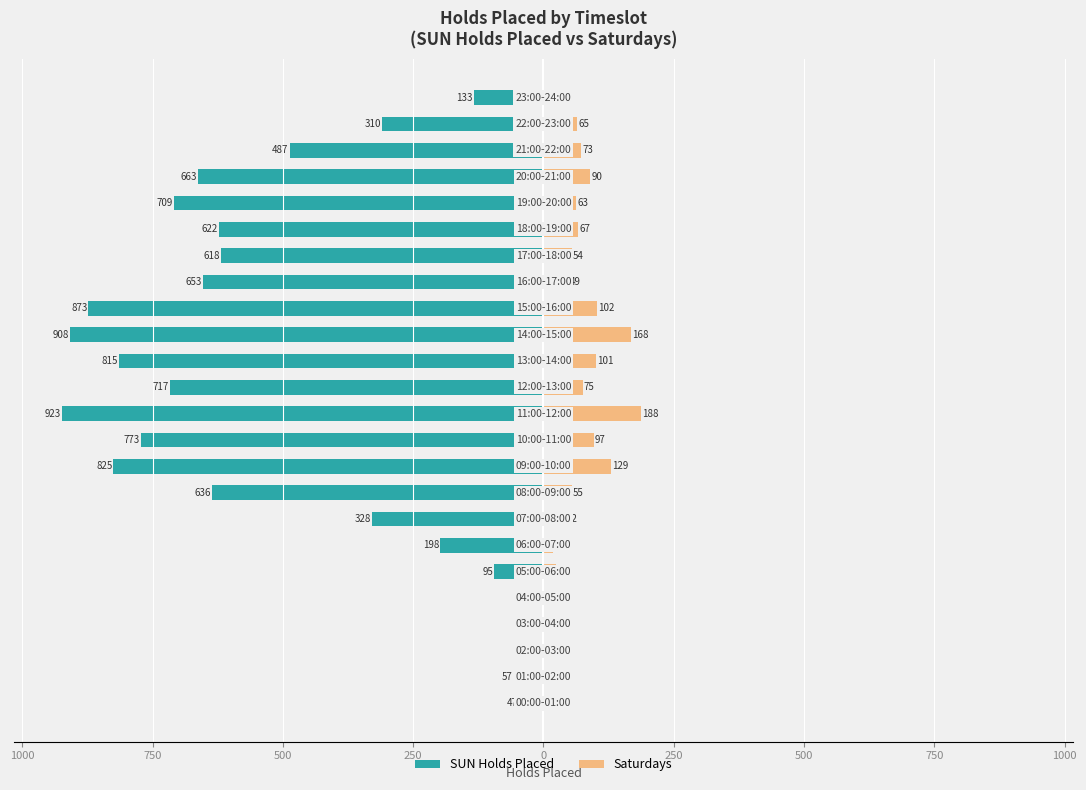

At how many categories does at least one series exceed -39?

24